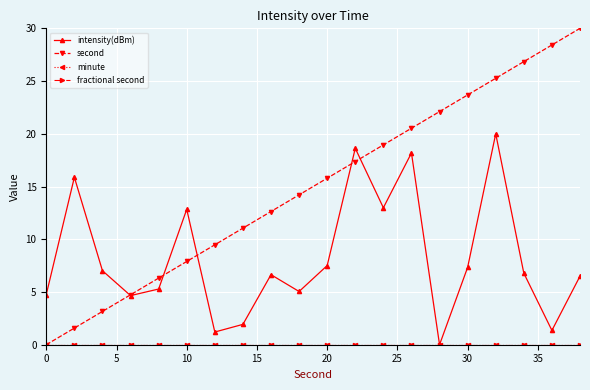

Is this an area chart (filled region under the line)?

No